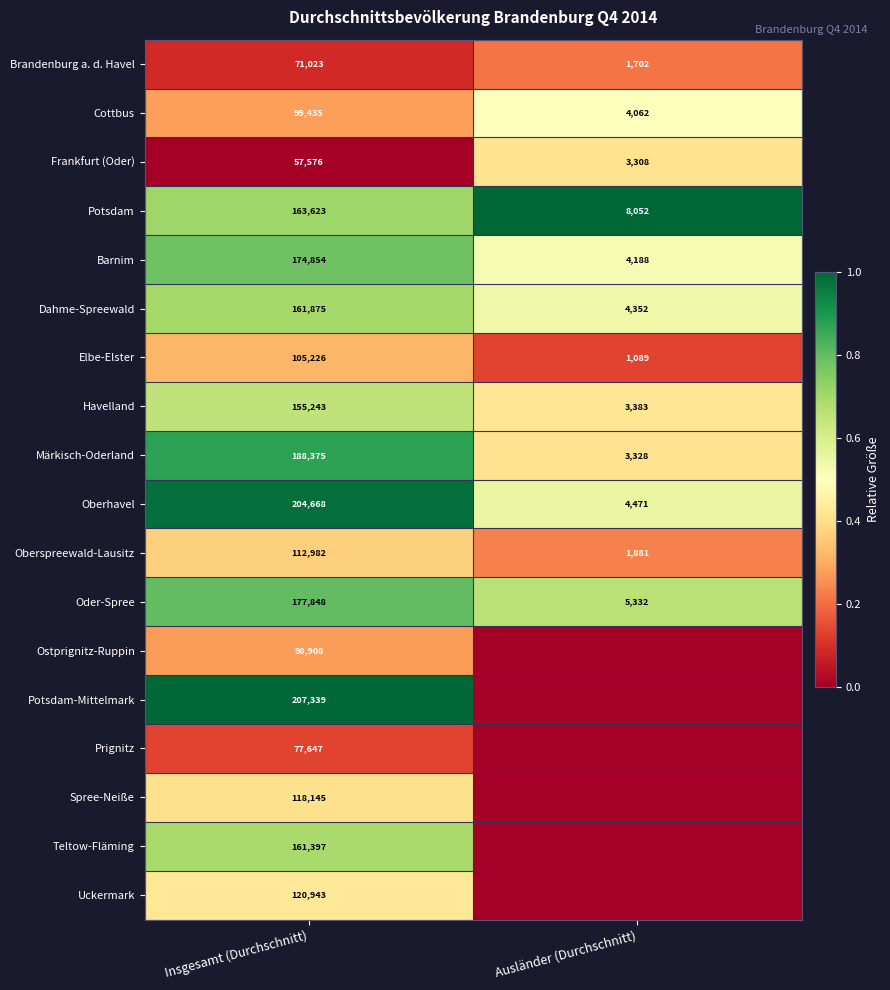

True or false: Oberhavel has a value of 4471 at Ausländer (Durchschnitt).

True